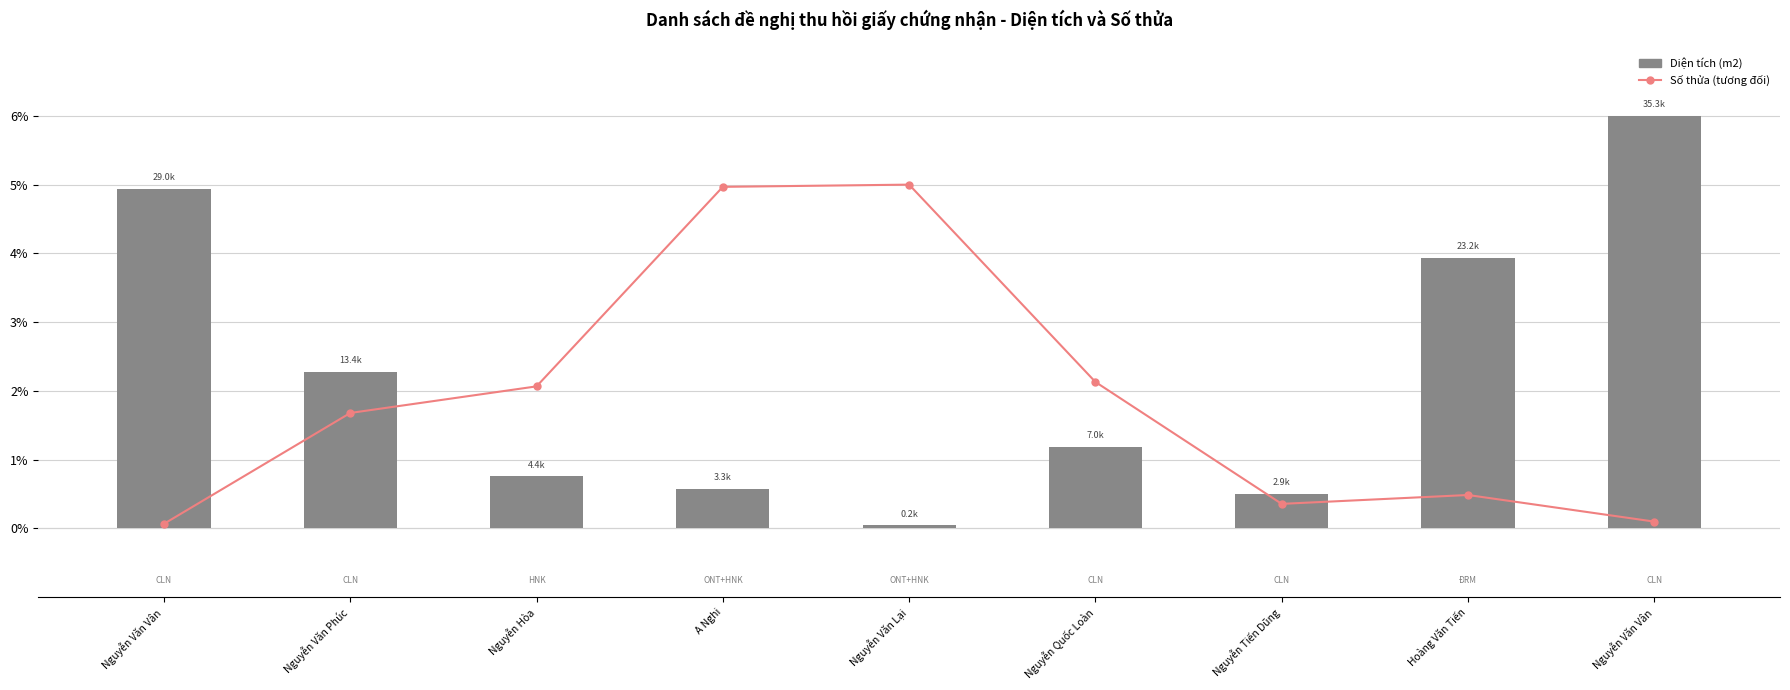

At which category does the chart reach its minimum across all series?

Nguyễn Văn Lại